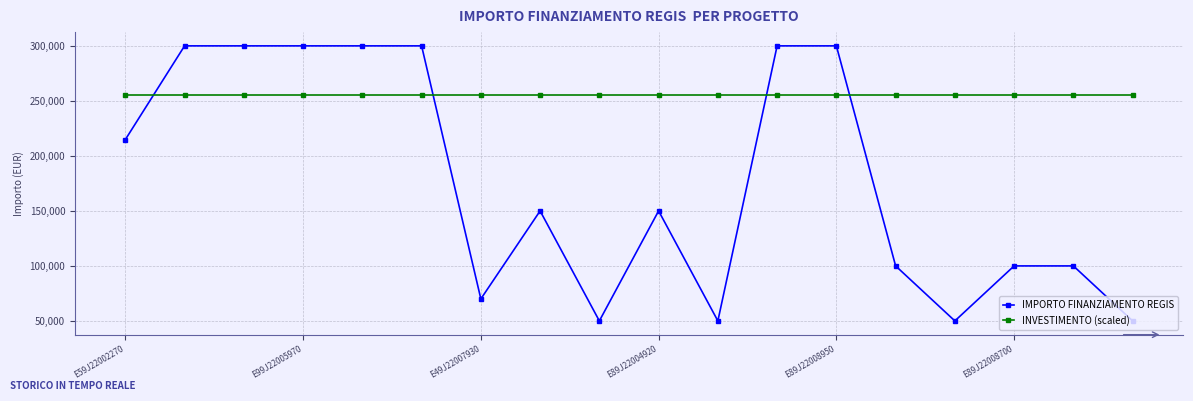

What is the maximum value for INVESTIMENTO (scaled)?

255000.0